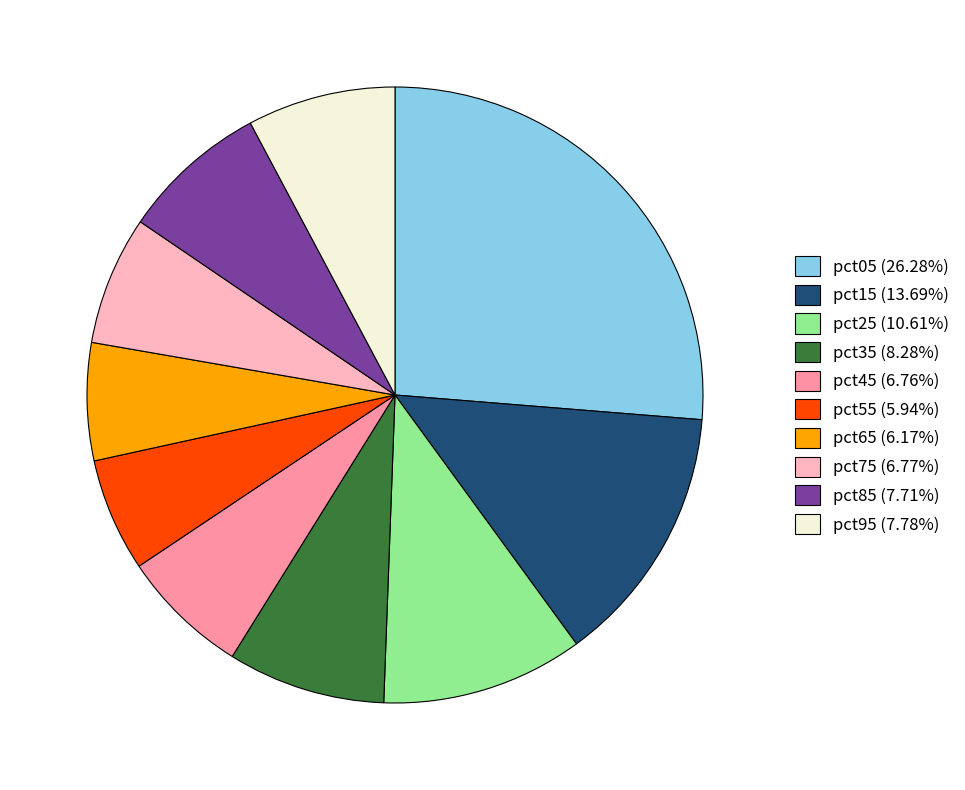

How many slices are in this pie chart?

10